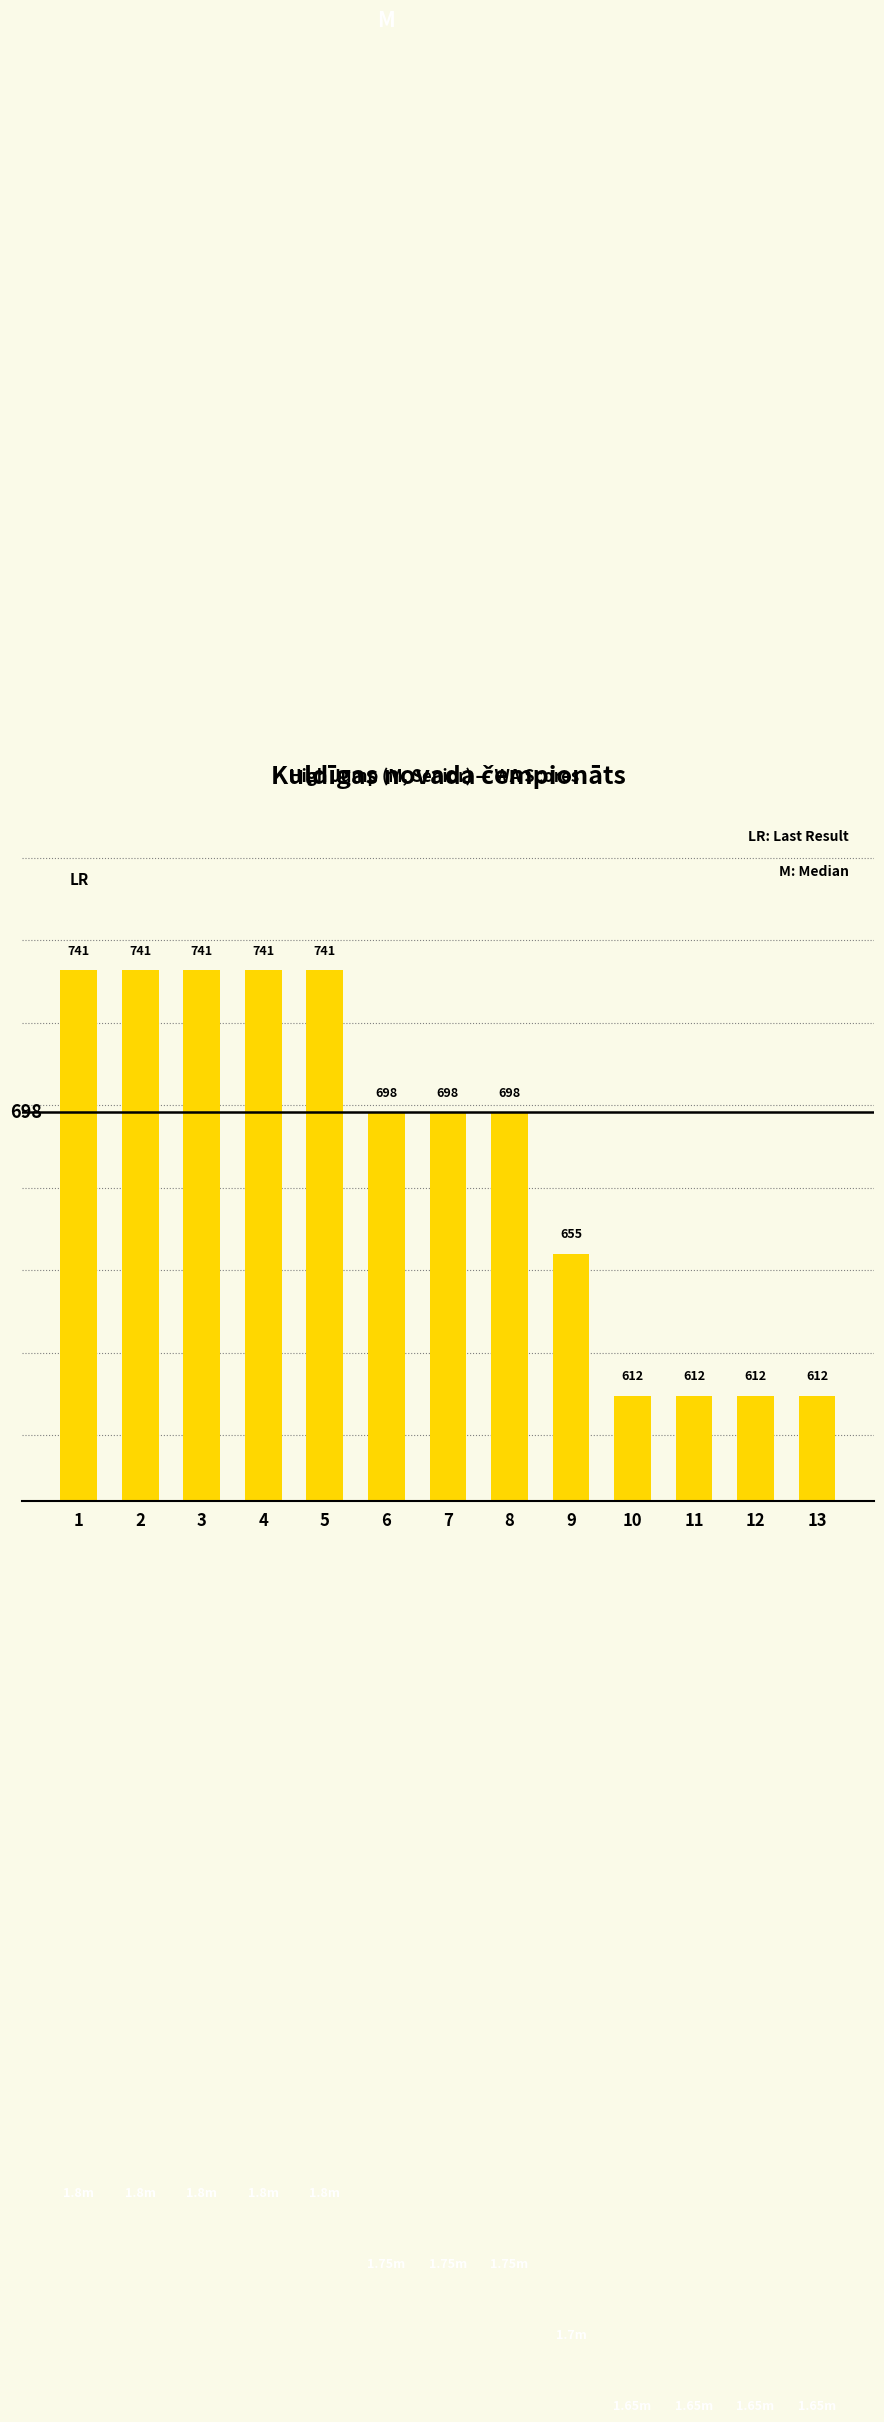

What is the change in value from 3 to 7?

-43